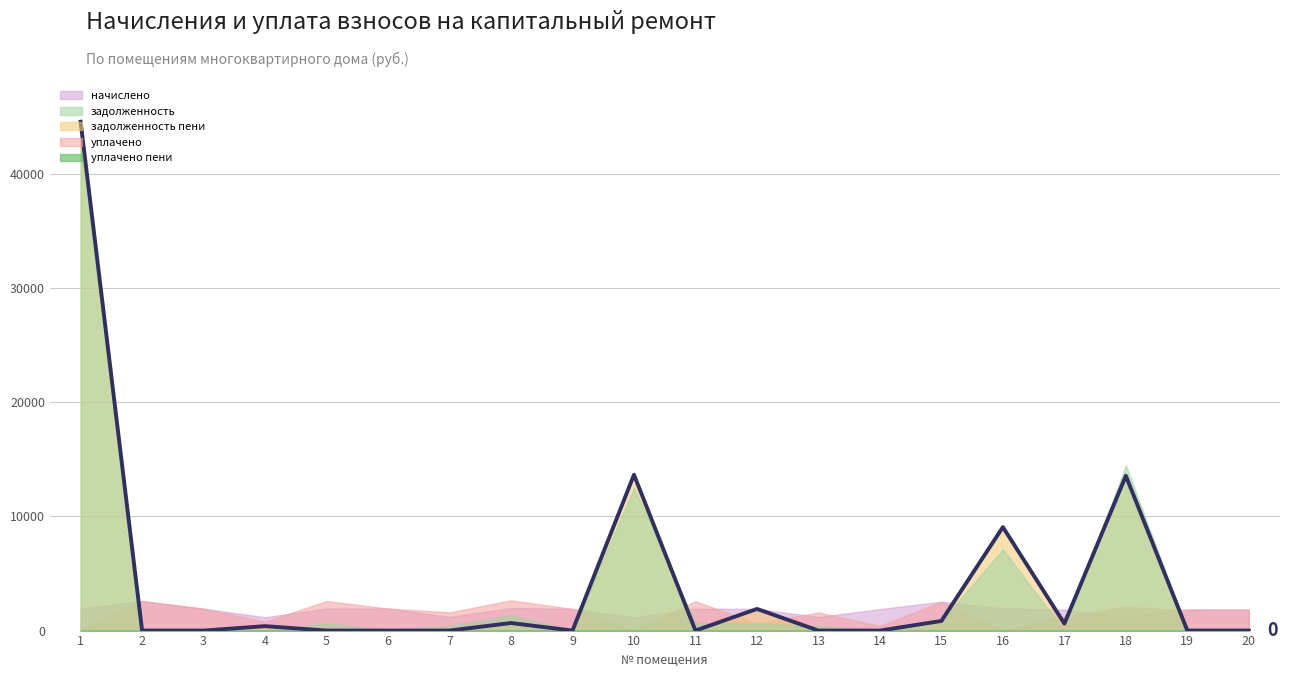

Count the number of data series in this chart.

5